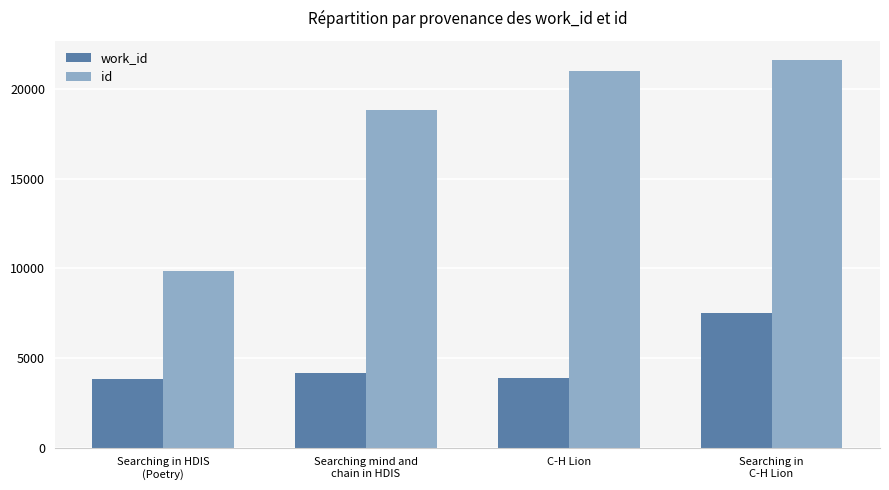

Is it true that id equals 4099 at Searching in HDIS
(Poetry)?

False